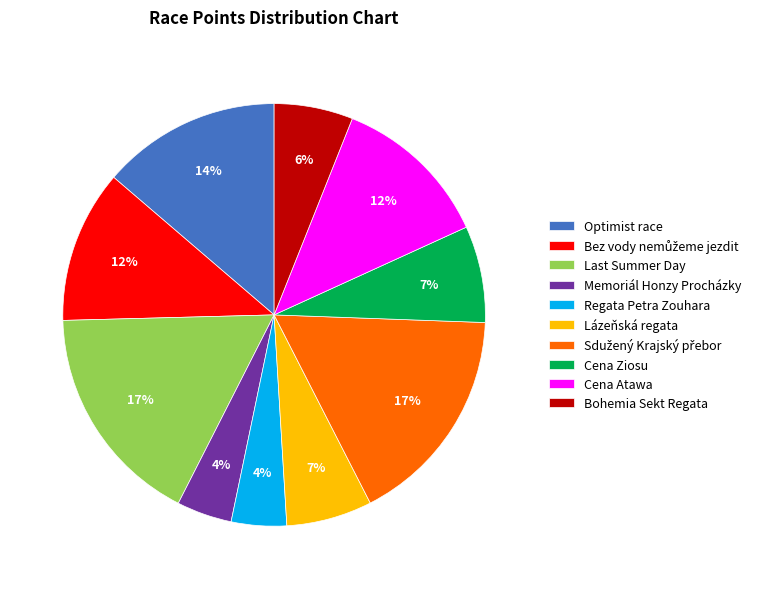

To the nearest percent, what is the average slice percentage?

10%